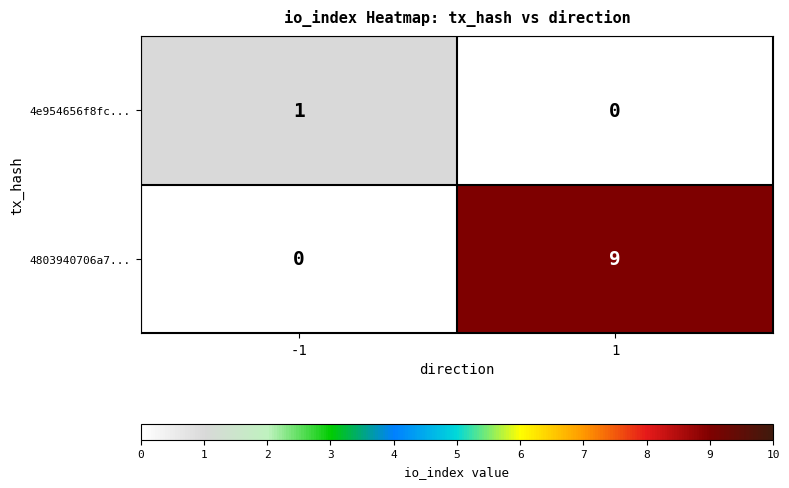

True or false: 4e954656f8fc... has a value of 1 at -1.

True